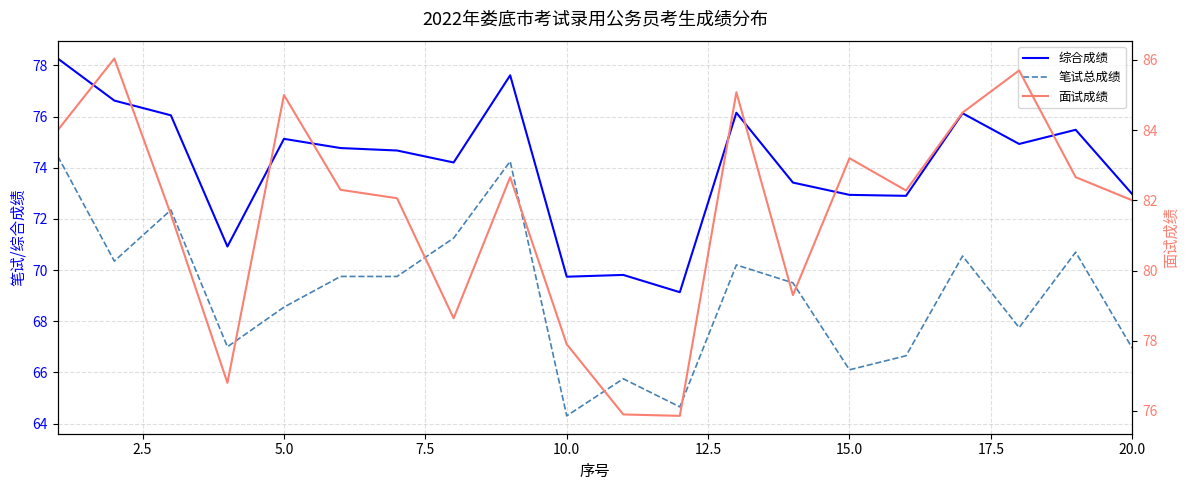

The 笔试总成绩 series shows 115.7 at 18. True or false?

False